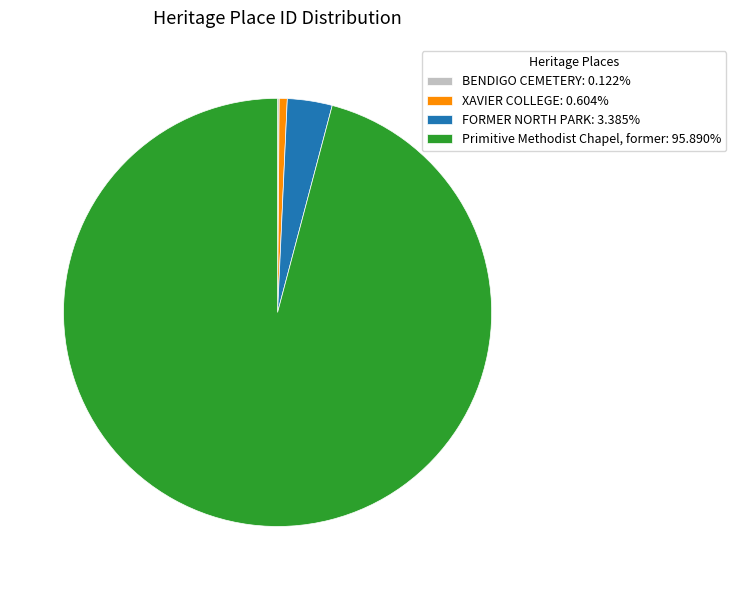

Does XAVIER COLLEGE: 0.604% account for over 50% of the chart?

No